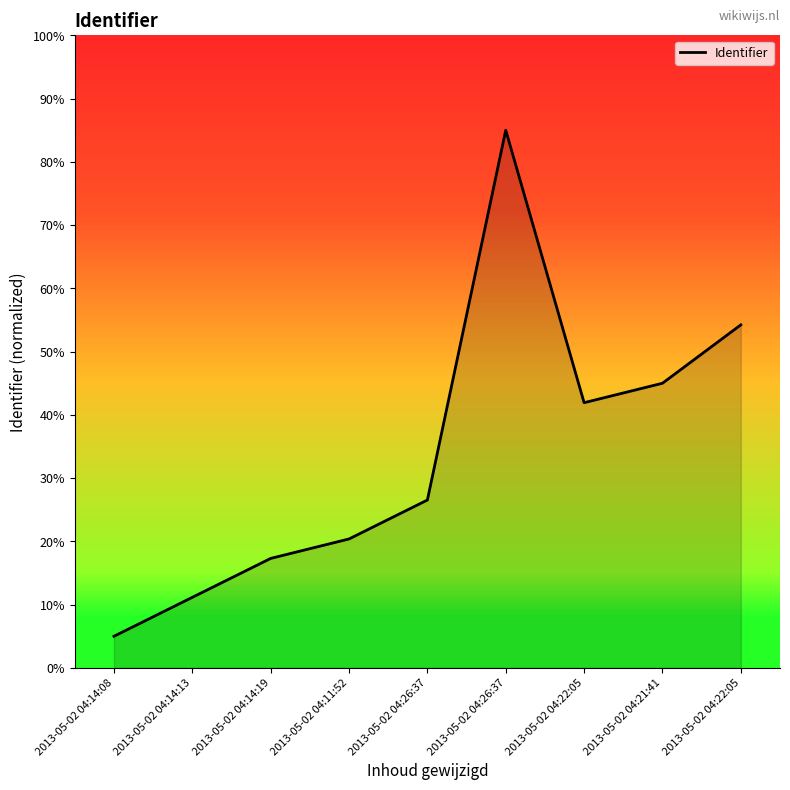

True or false: the data has more than 1 interior local peaks.

False